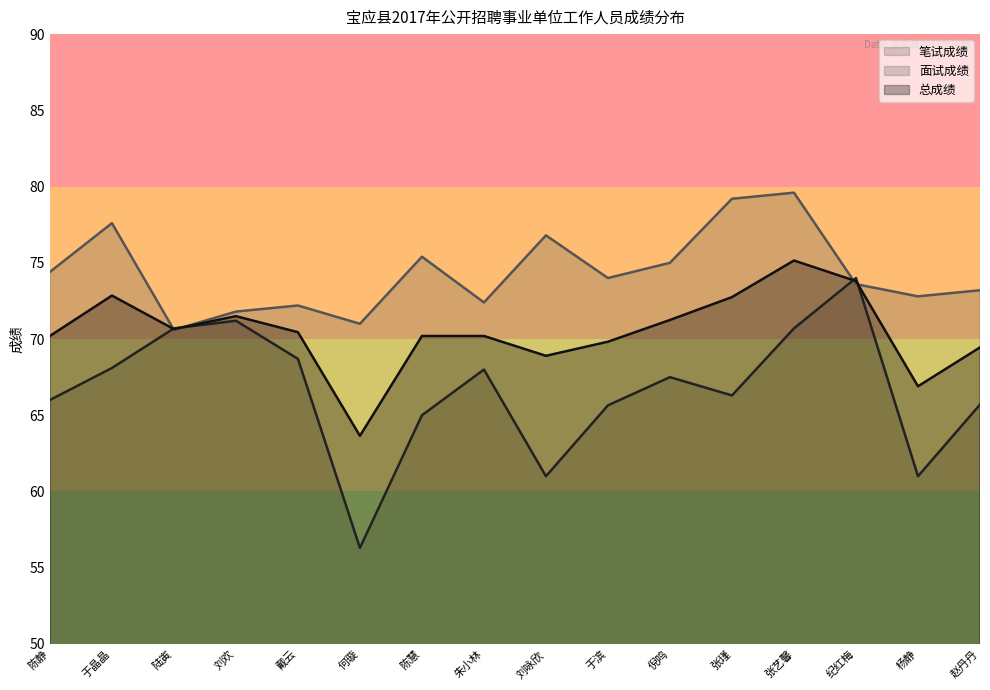

Is the value of 面试成绩 at 张瑾 greater than the value of 总成绩 at 陈慧?

Yes